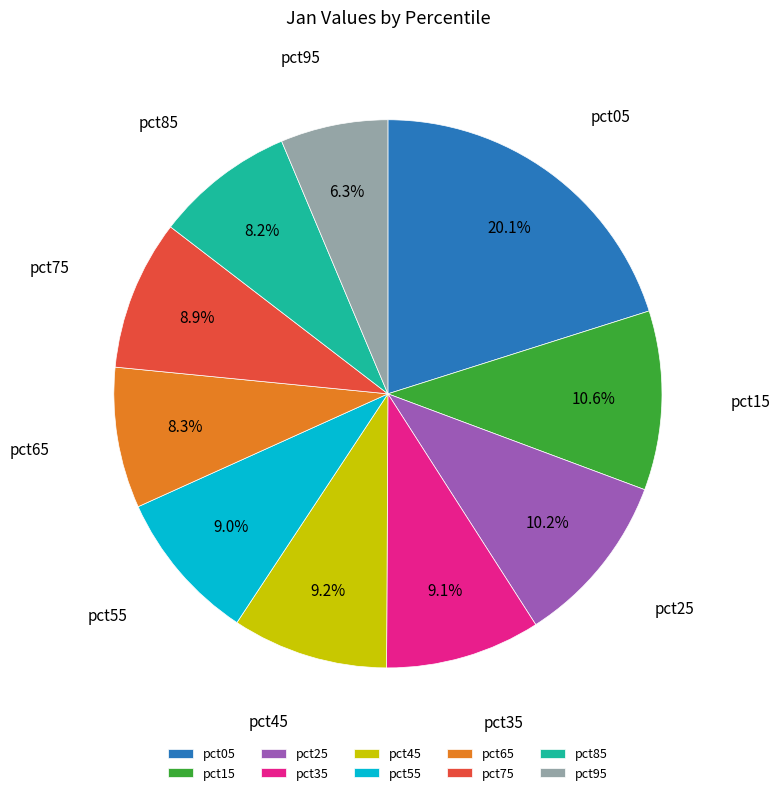

True or false: pct85 accounts for 8% of the total.

True